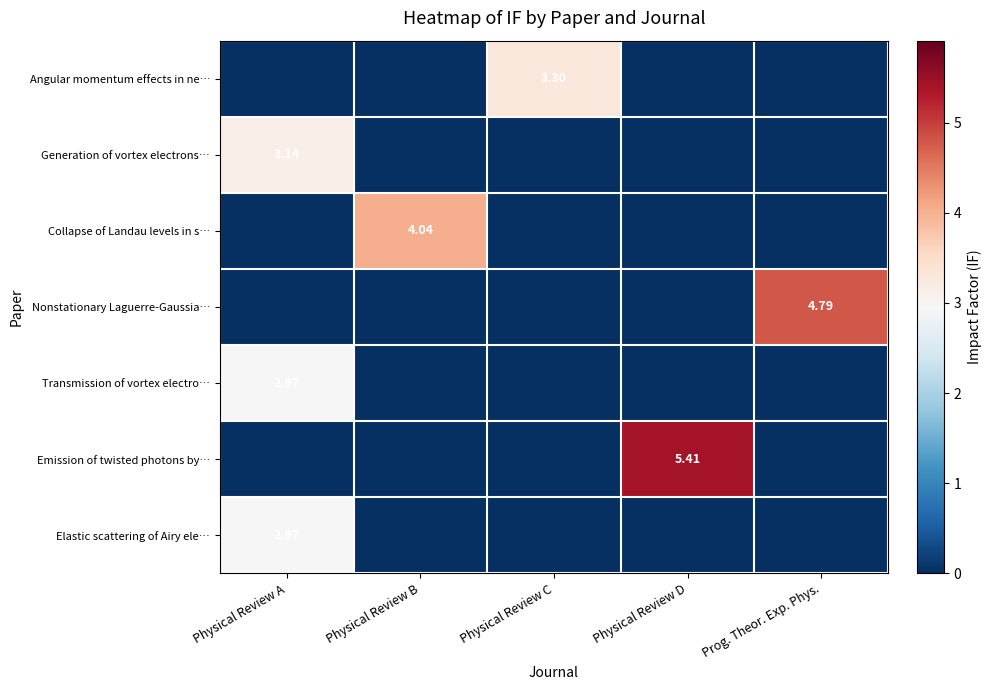

At which label does Elastic scattering of Airy ele… reach its minimum?

Physical Review B